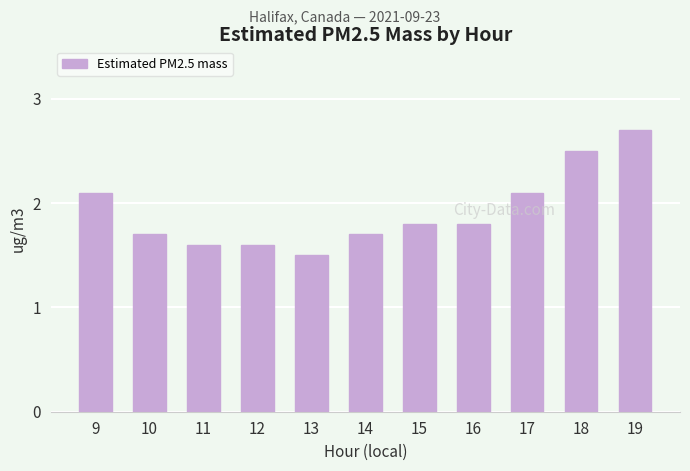

What is the greatest value displayed?

2.7